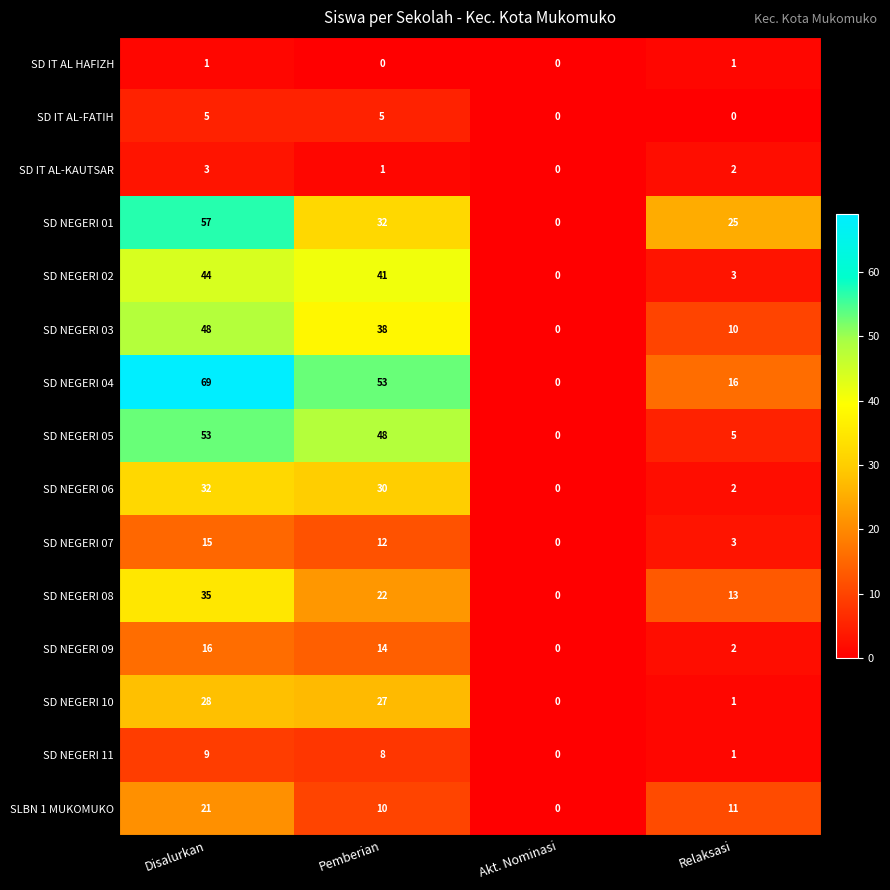

How many positive values does the SD NEGERI 07 series have?

3